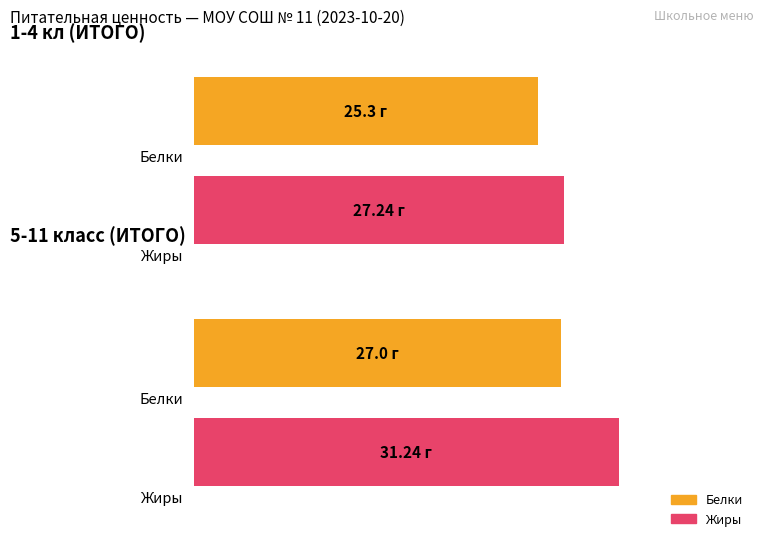

List the series in order of their peak value, highest first.

Жиры, Белки